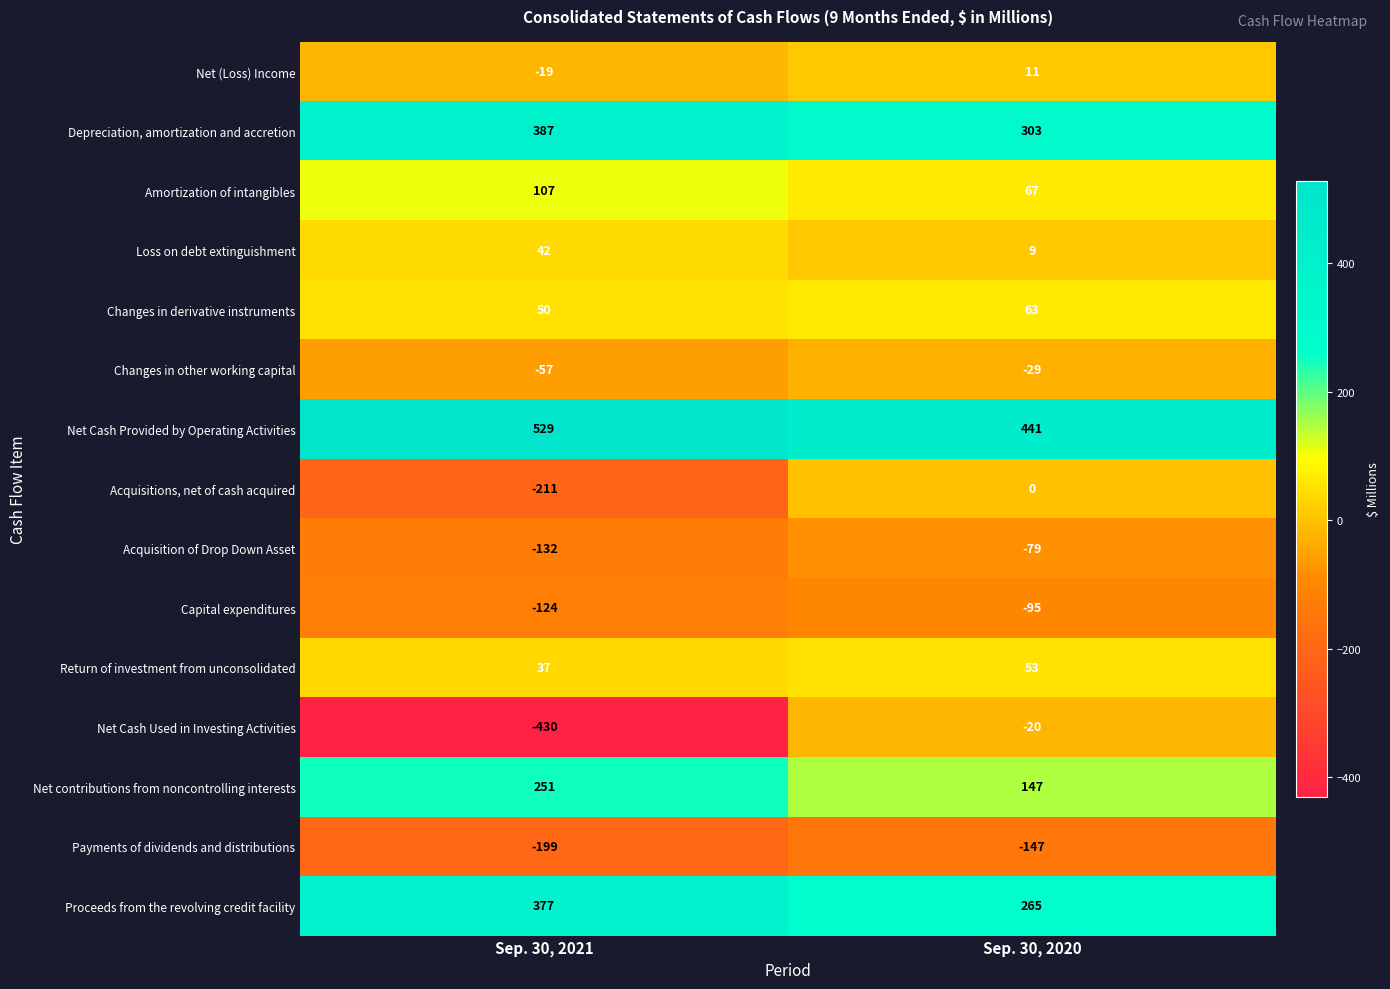

Count the number of categories in the chart.

2